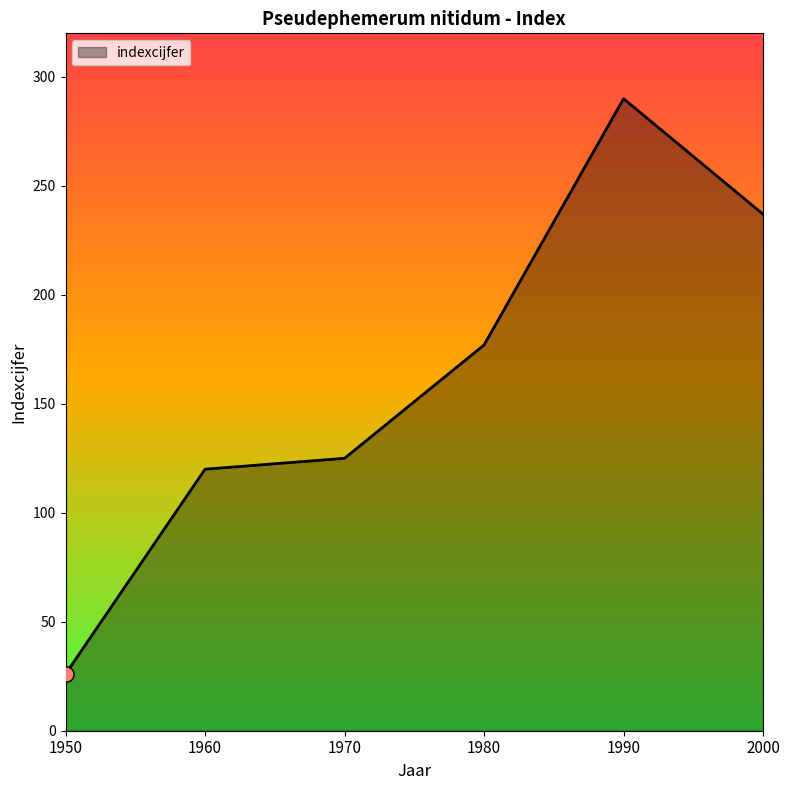

What is the change in value from 1960 to 1990?

+170